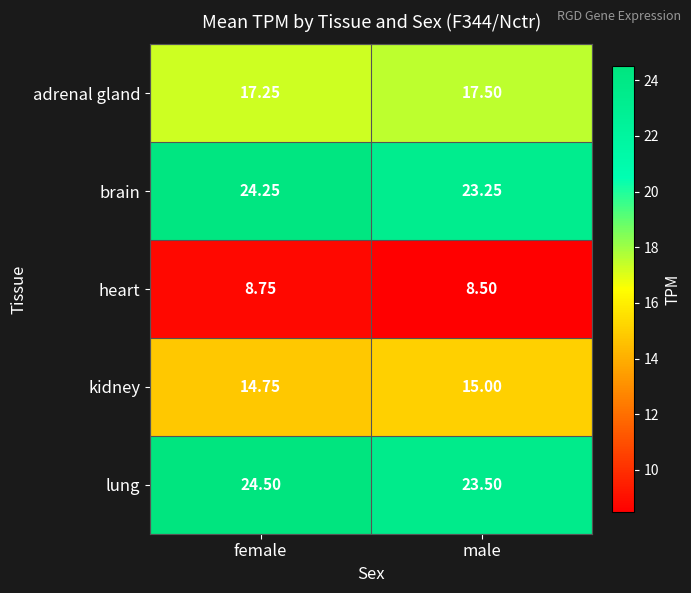

At which category is the sum across all series the highest?

female